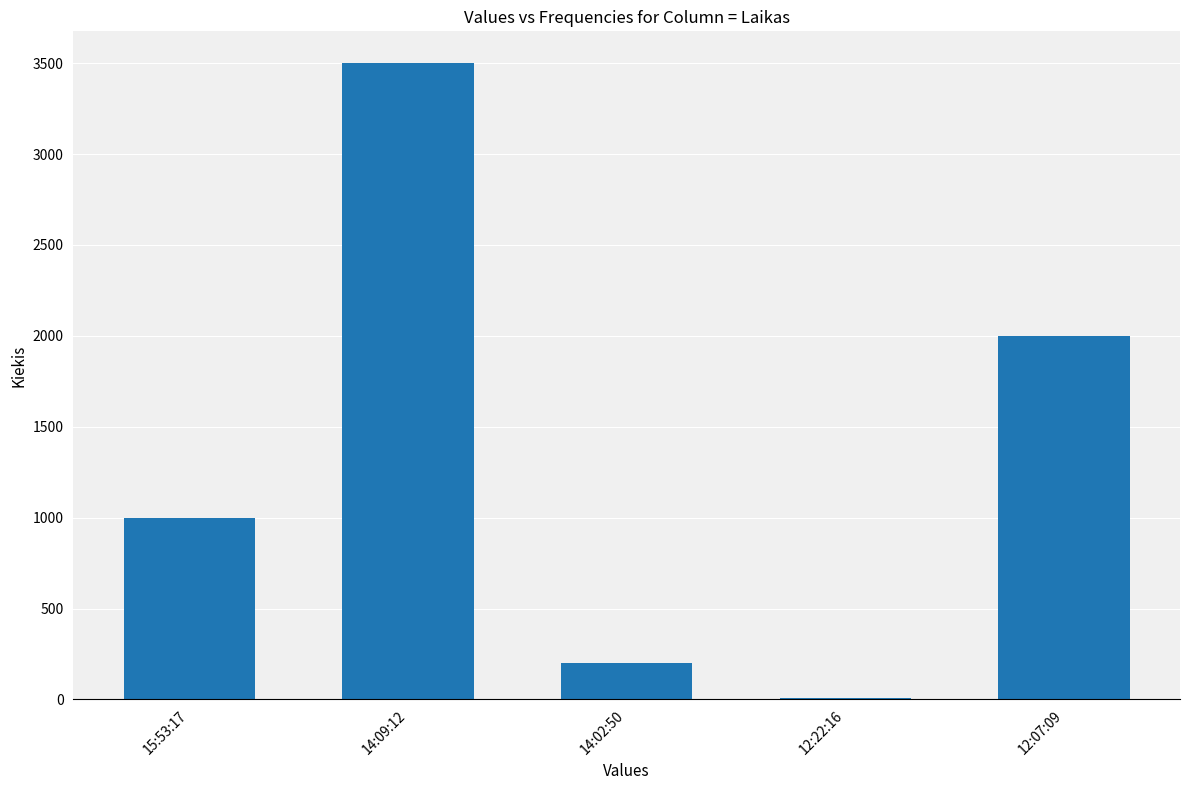

Reading left to right, transcribe all the data shown in this chart.

15:53:17=1000	14:09:12=3500	14:02:50=200	12:22:16=10	12:07:09=2000